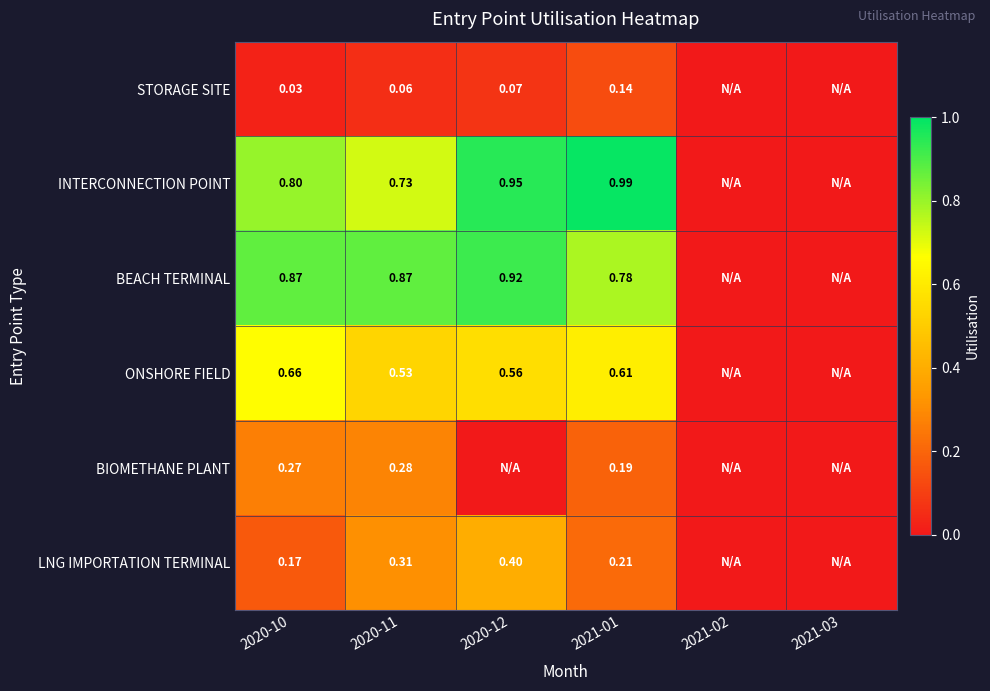

At 2020-10, list the series in order from smallest to largest.

STORAGE SITE, LNG IMPORTATION TERMINAL, BIOMETHANE PLANT, ONSHORE FIELD, INTERCONNECTION POINT, BEACH TERMINAL